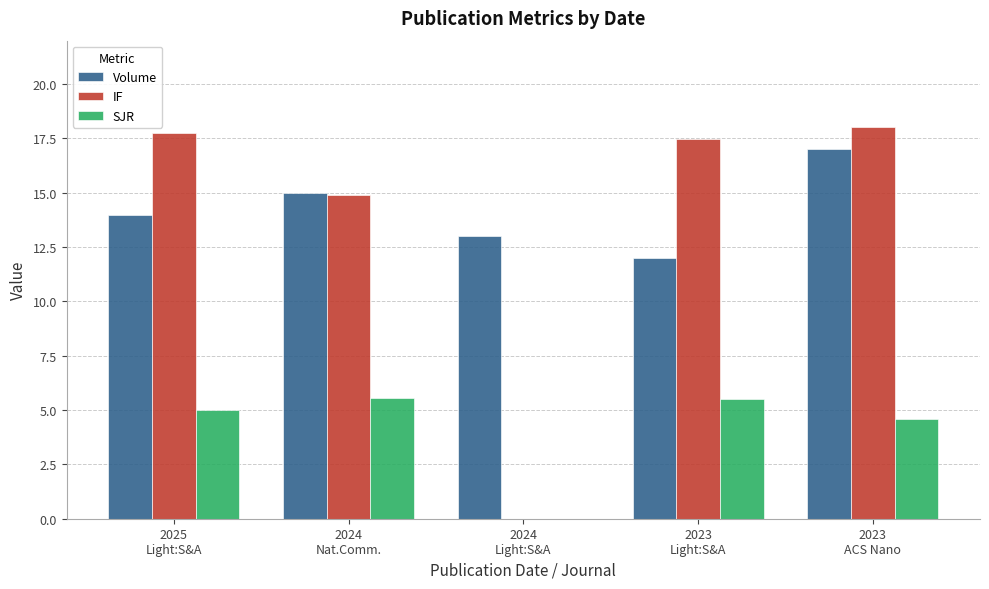

What is the sum of all IF values?

68.1